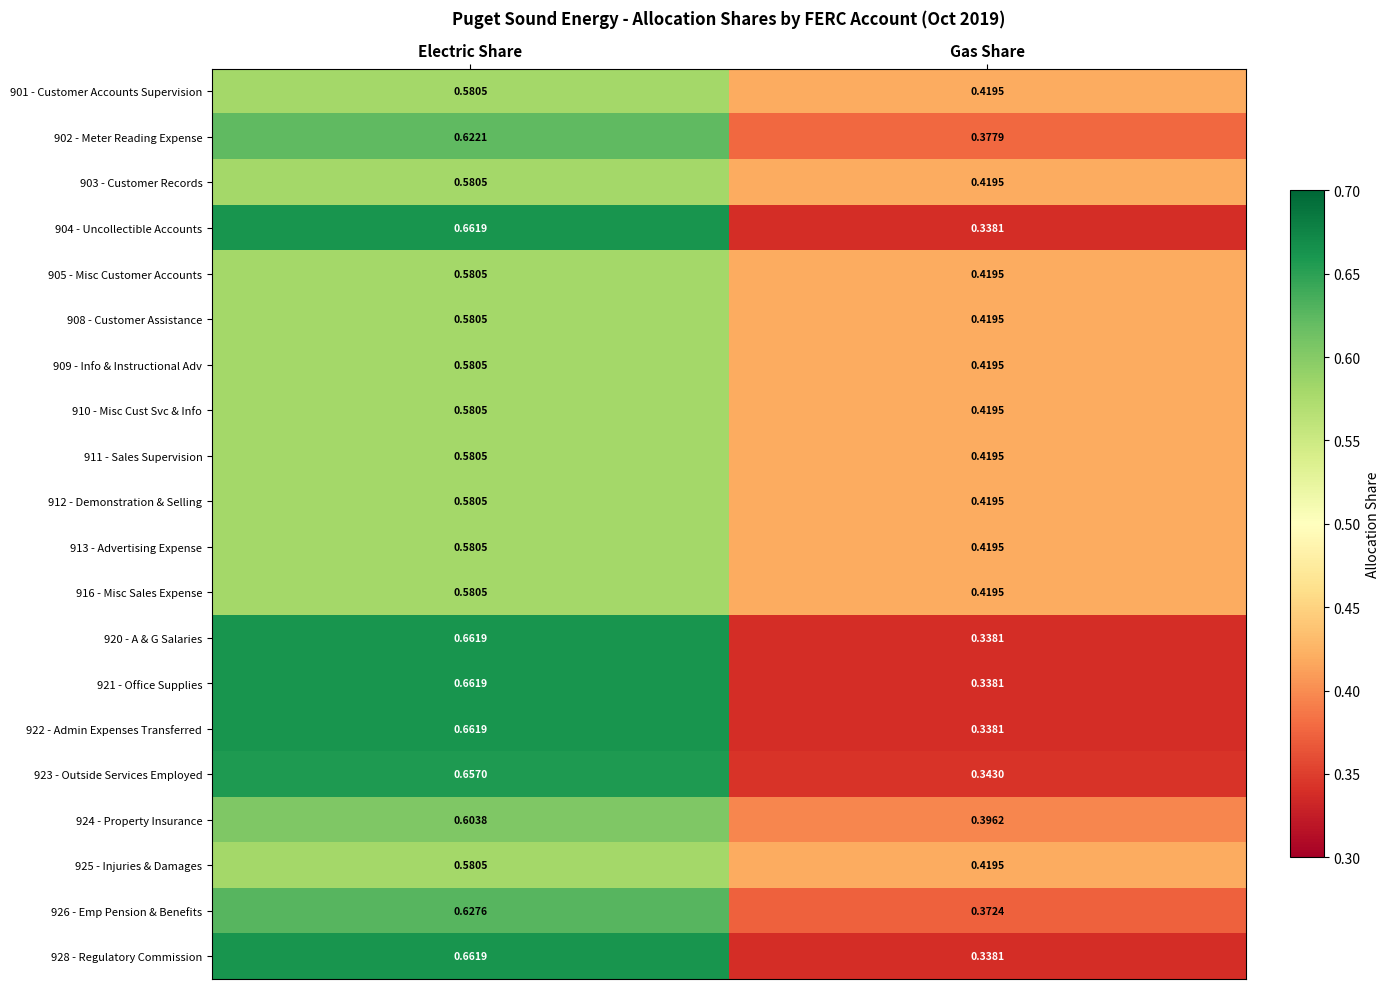

Is the value of 928 - Regulatory Commission at Electric Share greater than the value of 924 - Property Insurance at Electric Share?

Yes